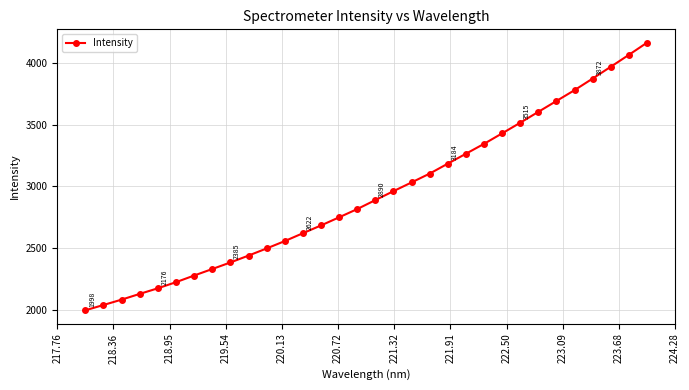

What is the maximum value shown in the chart?

4162.3